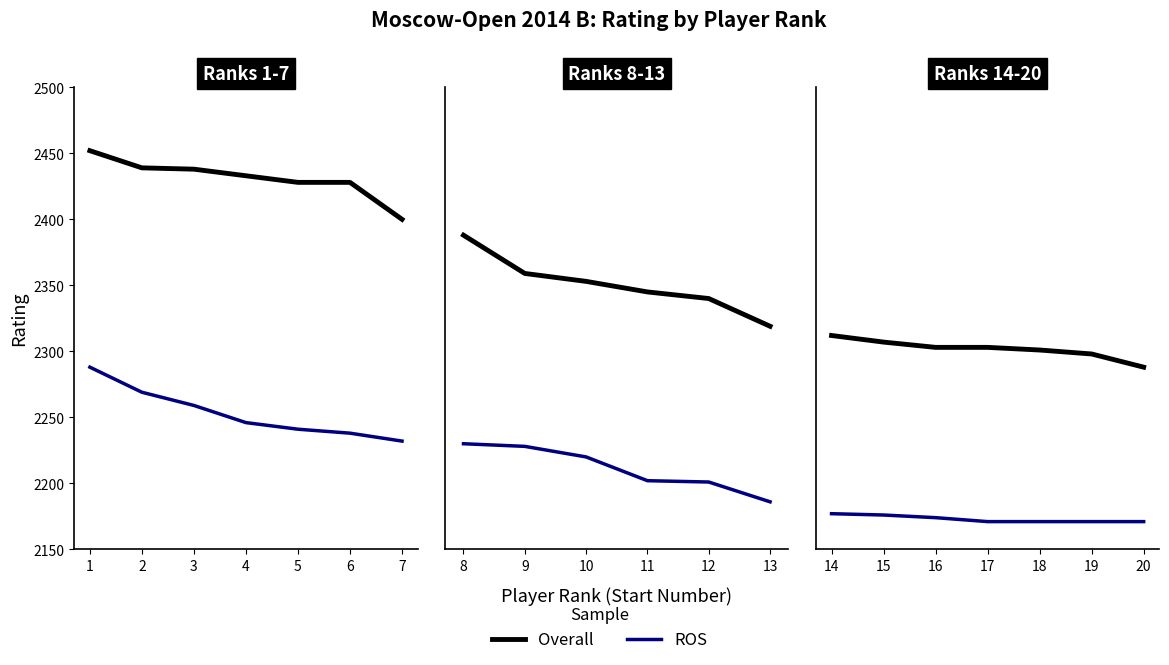

True or false: ROS and Overall intersect in this chart.

False